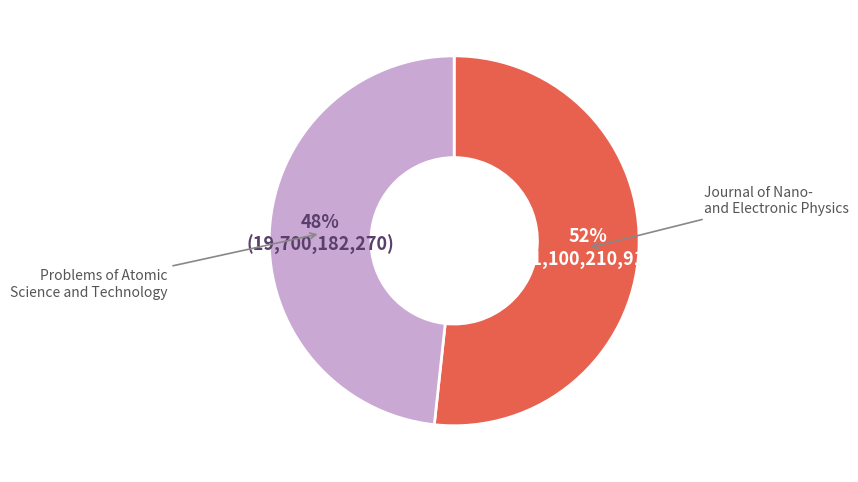

Which category accounts for the majority?

Journal of Nano- and Electronic Physics